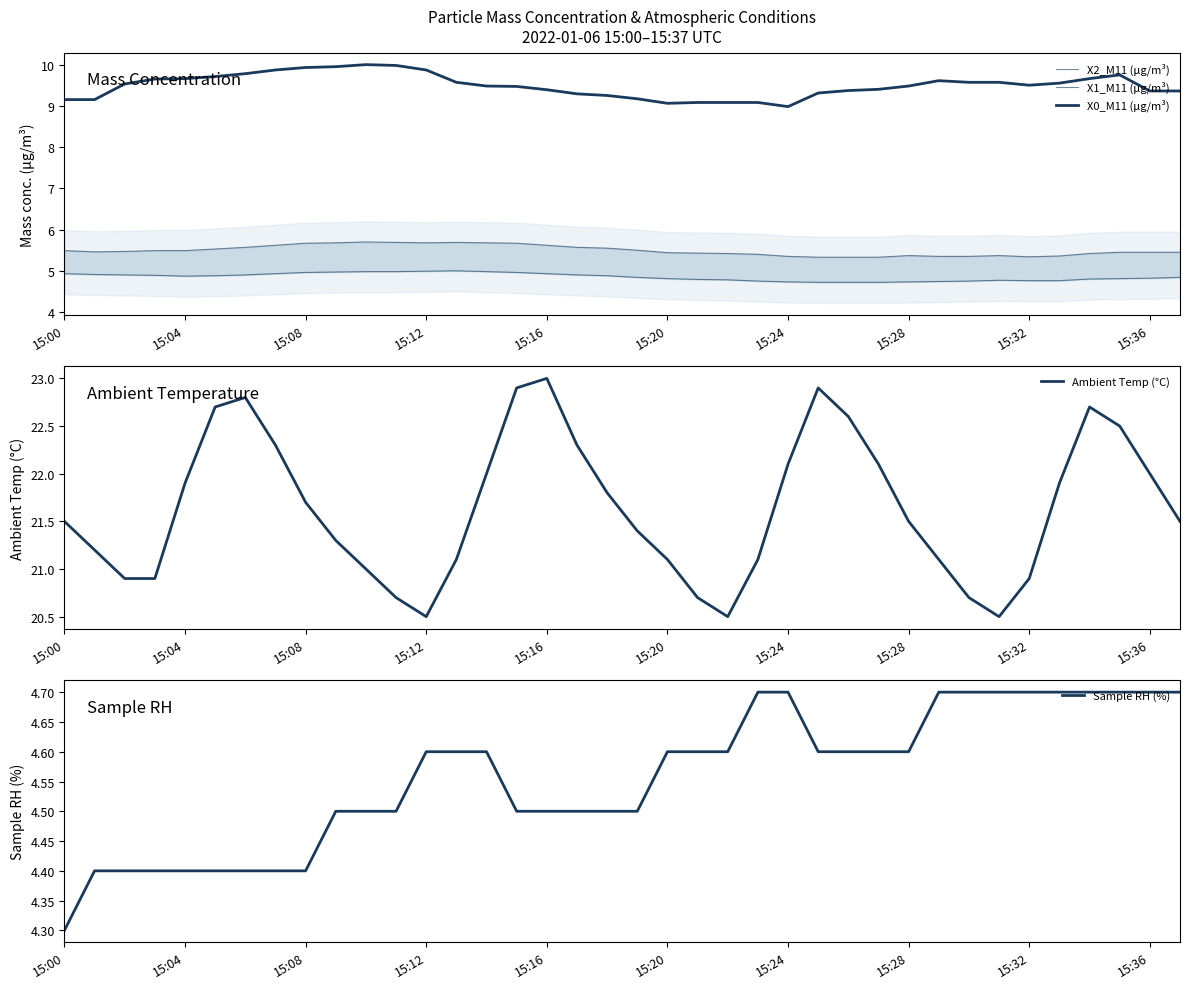

What is the sum of all X0_M11 (μg/m³) values?

361.0